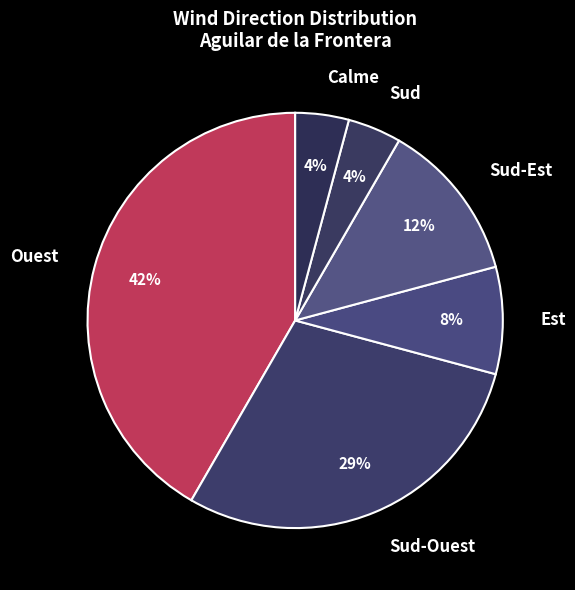

True or false: Calme accounts for 4% of the total.

True